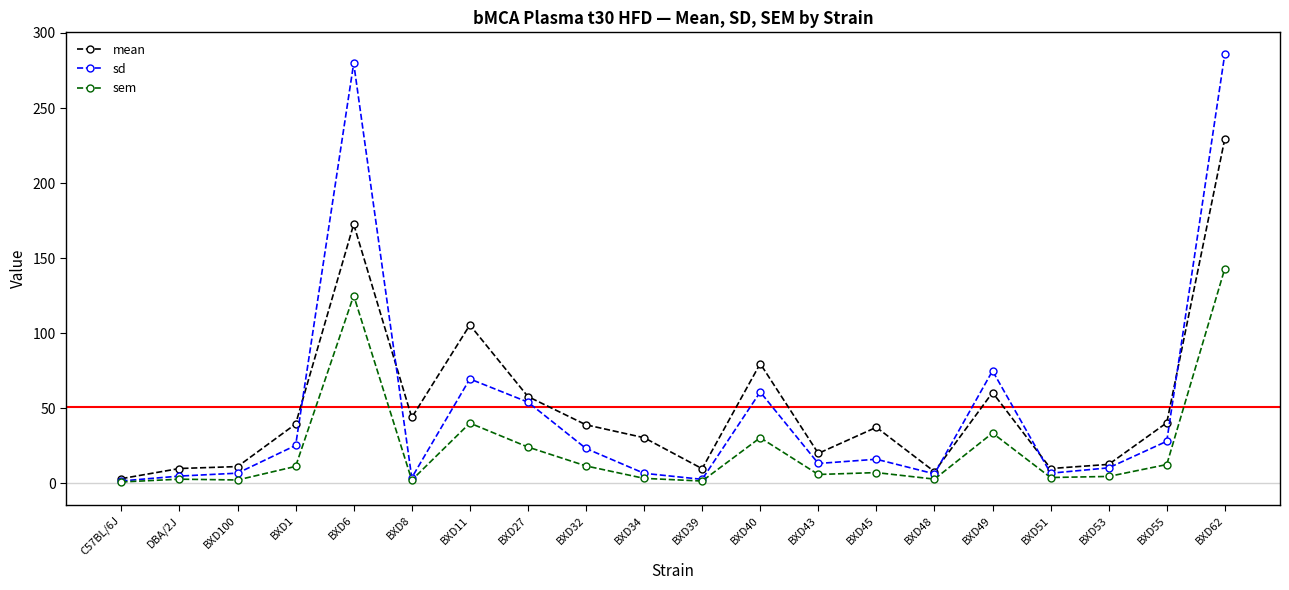

Which series has the largest range (max minus min)?

sd